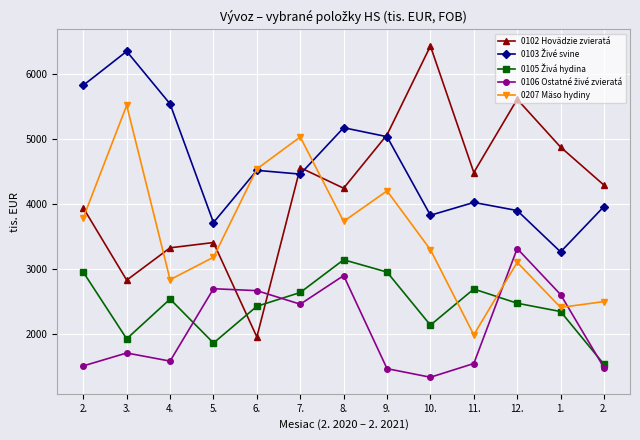

Between which two adjacent categories do 0207 Mäso hydiny and 0106 Ostatné živé zvieratá first intersect?

11. and 12.